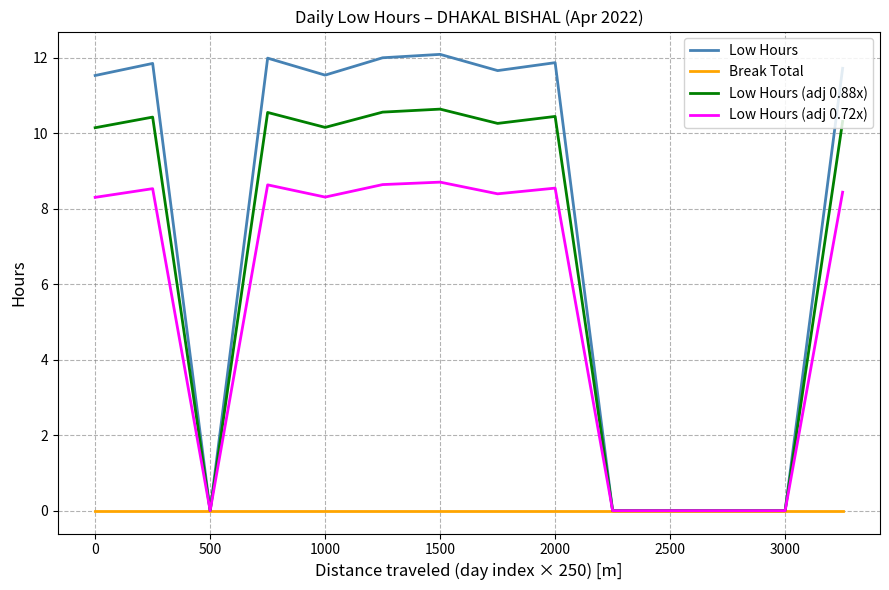

What is the maximum value for Low Hours?

12.1